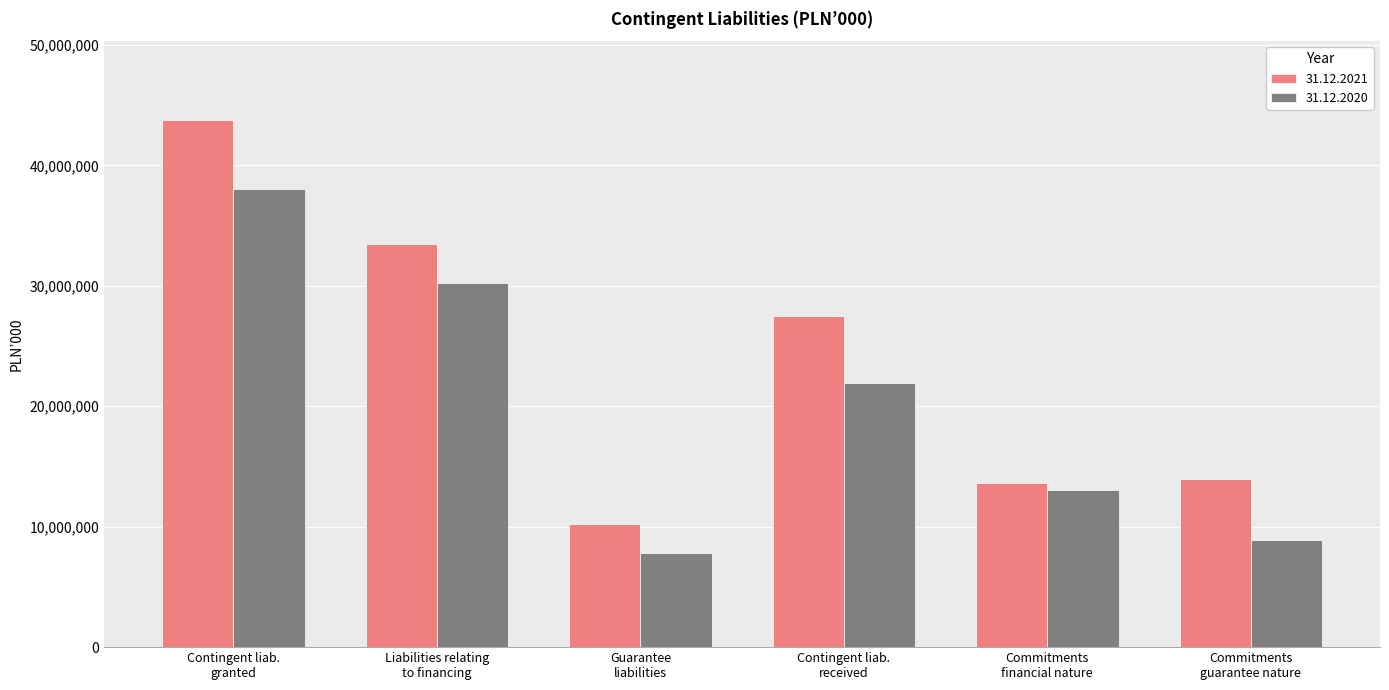

What is the average value of the 31.12.2021 series?

23758494